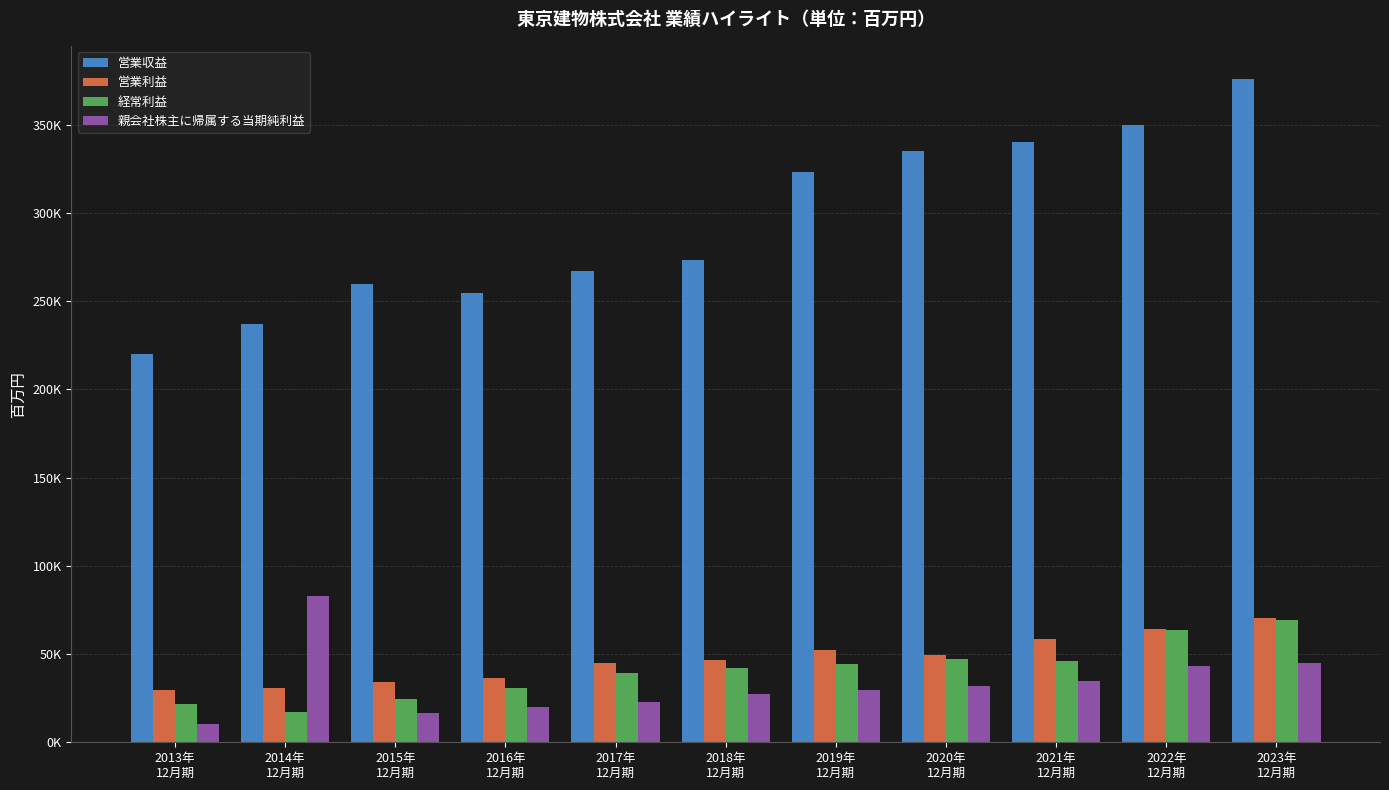

What are all the series names shown in the legend?

営業収益, 営業利益, 経常利益, 親会社株主に帰属する当期純利益